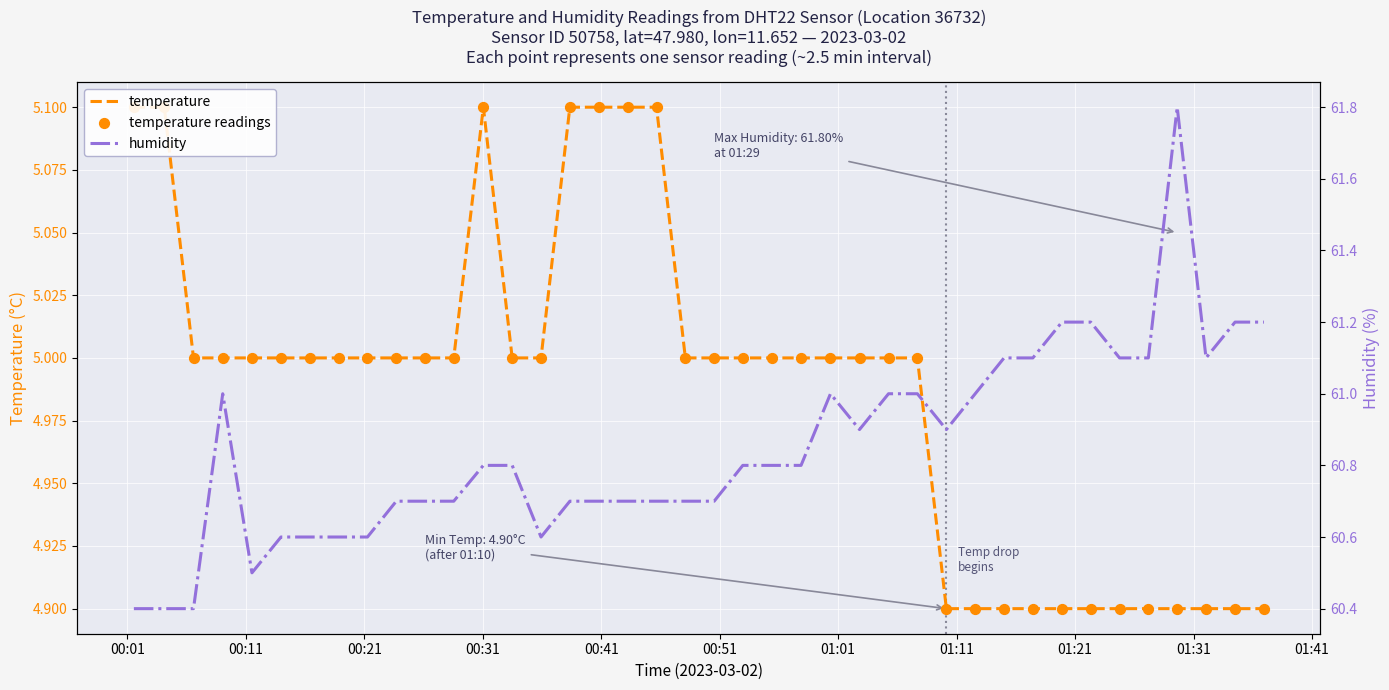

Which series has the largest total across all categories?

humidity